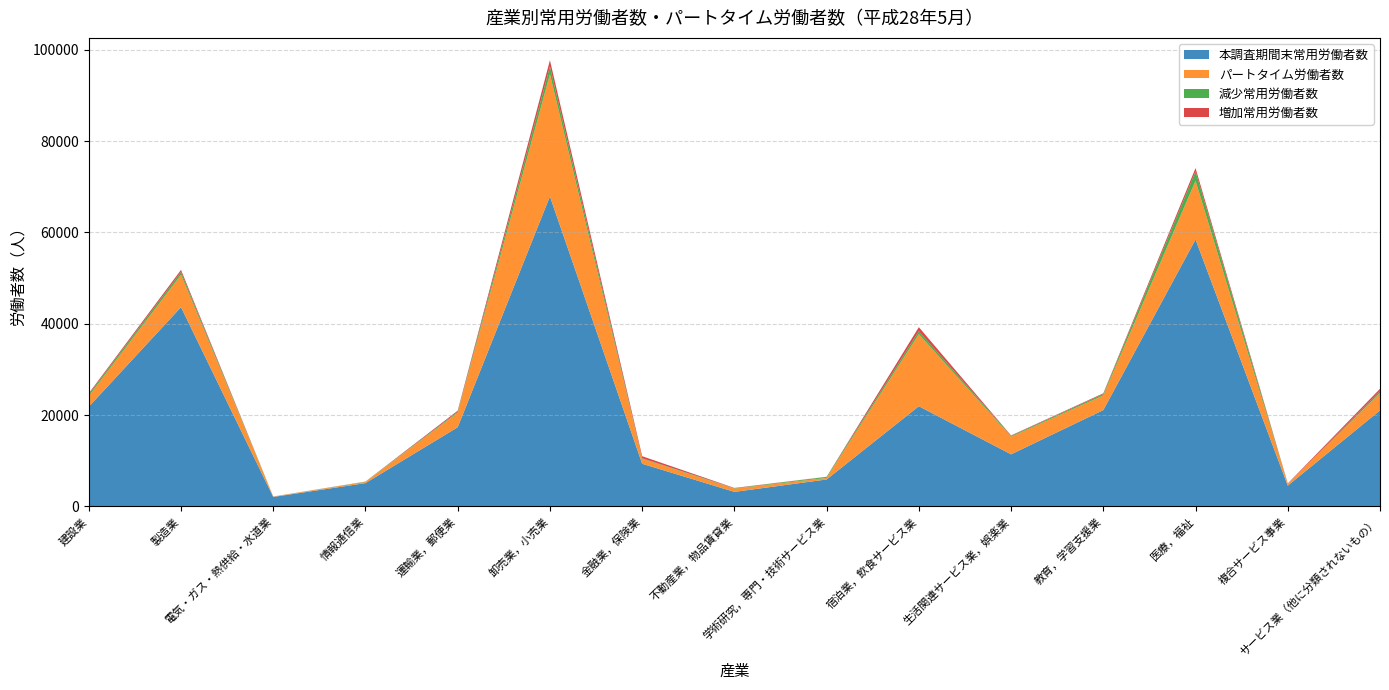

Reading left to right, what are all the values shown in this chart?

本調査期間末常用労働者数: 建設業=21844	製造業=43651	電気・ガス・熱供給・水道業=2084	情報通信業=5115	運輸業，郵便業=17354	卸売業，小売業=67905	金融業，保険業=9356	不動産業，物品賃貸業=3197	学術研究，専門・技術サービス業=5916	宿泊業，飲食サービス業=21956	生活関連サービス業，娯楽業=11418	教育，学習支援業=21117	医療，福祉=58470	複合サービス事業=4563	サービス業（他に分類されないもの）=21047
パートタイム労働者数: 建設業=2336	製造業=7091	電気・ガス・熱供給・水道業=74	情報通信業=256	運輸業，郵便業=3163	卸売業，小売業=26775	金融業，保険業=1096	不動産業，物品賃貸業=711	学術研究，専門・技術サービス業=342	宿泊業，飲食サービス業=15795	生活関連サービス業，娯楽業=3853	教育，学習支援業=3196	医療，福祉=12859	複合サービス事業=349	サービス業（他に分類されないもの）=3782
減少常用労働者数: 建設業=404	製造業=610	電気・ガス・熱供給・水道業=7	情報通信業=56	運輸業，郵便業=208	卸売業，小売業=1682	金融業，保険業=114	不動産業，物品賃貸業=86	学術研究，専門・技術サービス業=224	宿泊業，飲食サービス業=638	生活関連サービス業，娯楽業=191	教育，学習支援業=306	医療，福祉=2042	複合サービス事業=37	サービス業（他に分類されないもの）=425
増加常用労働者数: 建設業=216	製造業=461	電気・ガス・熱供給・水道業=18	情報通信業=24	運輸業，郵便業=253	卸売業，小売業=1370	金融業，保険業=443	不動産業，物品賃貸業=67	学術研究，専門・技術サービス業=26	宿泊業，飲食サービス業=880	生活関連サービス業，娯楽業=95	教育，学習支援業=166	医療，福祉=743	複合サービス事業=93	サービス業（他に分類されないもの）=518